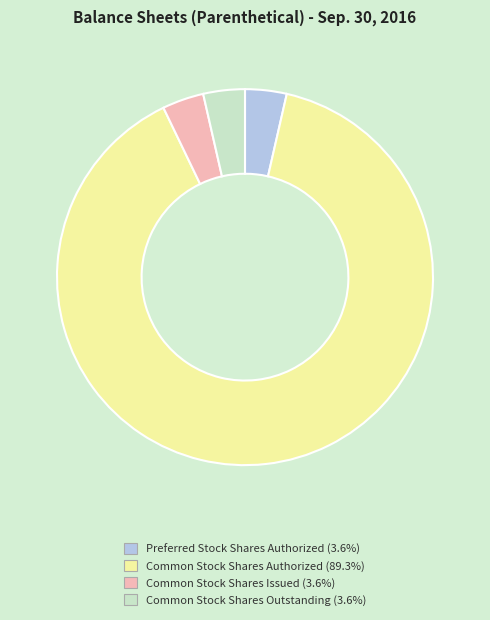

Count the number of slices in the pie.

4